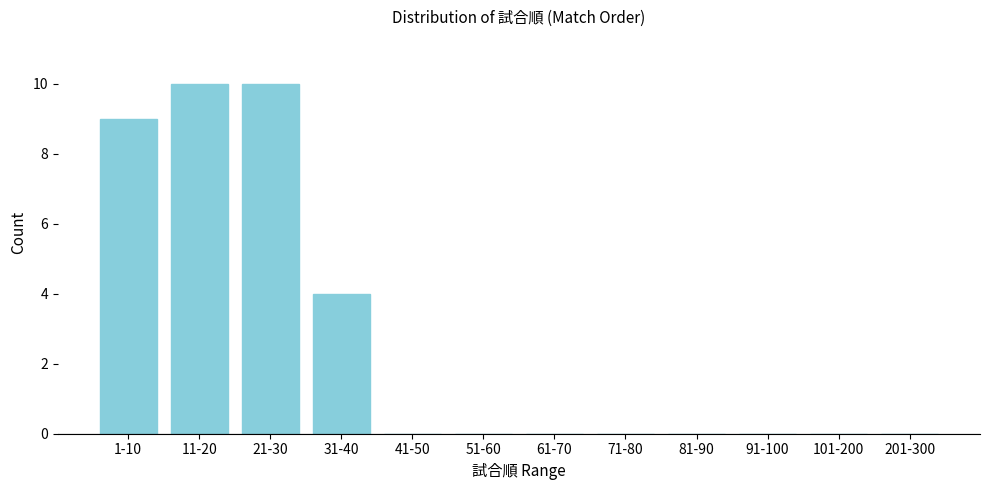

Reading right to left, what are all the values shown in this chart?

201-300=0	101-200=0	91-100=0	81-90=0	71-80=0	61-70=0	51-60=0	41-50=0	31-40=4	21-30=10	11-20=10	1-10=9